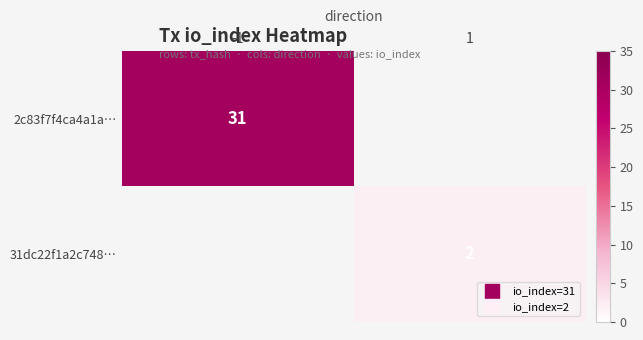

How many distinct data groups are displayed?

2